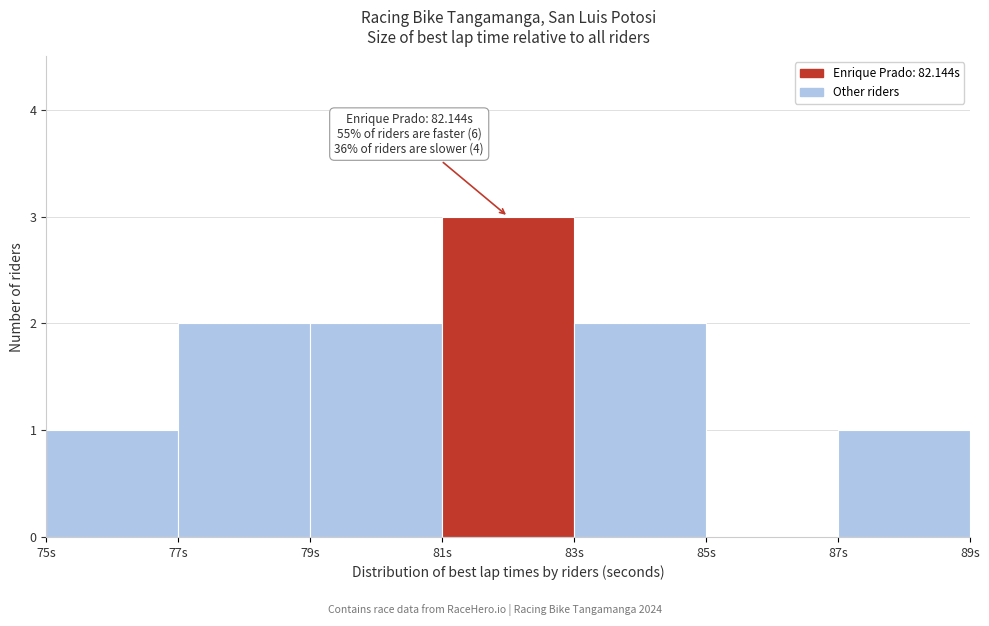

Which range on the x-axis has the tallest bar?

81 to 83